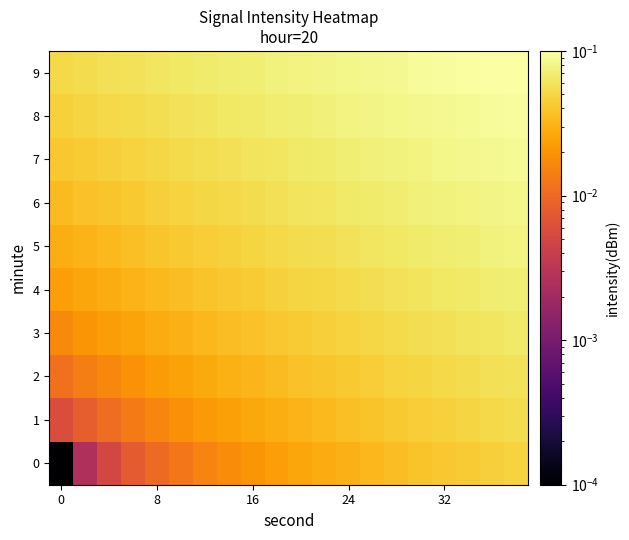

Reading right to left, list all the values displayed in this chart.

0: 0.0	0.0	0.0	0.0	0.0	0.0	0.0	0.0	0.0	0.0	0.0	0.0	0.0	0.0	0.0	0.0	0.0	0.0	0.0	0.0
1: 0.1	0.1	0.0	0.0	0.0	0.0	0.0	0.0	0.0	0.0	0.0	0.0	0.0	0.0	0.0	0.0	0.0	0.0	0.0	0.0
2: 0.1	0.1	0.1	0.1	0.0	0.0	0.0	0.0	0.0	0.0	0.0	0.0	0.0	0.0	0.0	0.0	0.0	0.0	0.0	0.0
3: 0.1	0.1	0.1	0.1	0.1	0.1	0.1	0.0	0.0	0.0	0.0	0.0	0.0	0.0	0.0	0.0	0.0	0.0	0.0	0.0
4: 0.1	0.1	0.1	0.1	0.1	0.1	0.1	0.1	0.1	0.0	0.0	0.0	0.0	0.0	0.0	0.0	0.0	0.0	0.0	0.0
5: 0.1	0.1	0.1	0.1	0.1	0.1	0.1	0.1	0.1	0.1	0.1	0.0	0.0	0.0	0.0	0.0	0.0	0.0	0.0	0.0
6: 0.1	0.1	0.1	0.1	0.1	0.1	0.1	0.1	0.1	0.1	0.1	0.1	0.1	0.0	0.0	0.0	0.0	0.0	0.0	0.0
7: 0.1	0.1	0.1	0.1	0.1	0.1	0.1	0.1	0.1	0.1	0.1	0.1	0.1	0.1	0.1	0.1	0.0	0.0	0.0	0.0
8: 0.1	0.1	0.1	0.1	0.1	0.1	0.1	0.1	0.1	0.1	0.1	0.1	0.1	0.1	0.1	0.1	0.1	0.1	0.0	0.0
9: 0.1	0.1	0.1	0.1	0.1	0.1	0.1	0.1	0.1	0.1	0.1	0.1	0.1	0.1	0.1	0.1	0.1	0.1	0.1	0.1